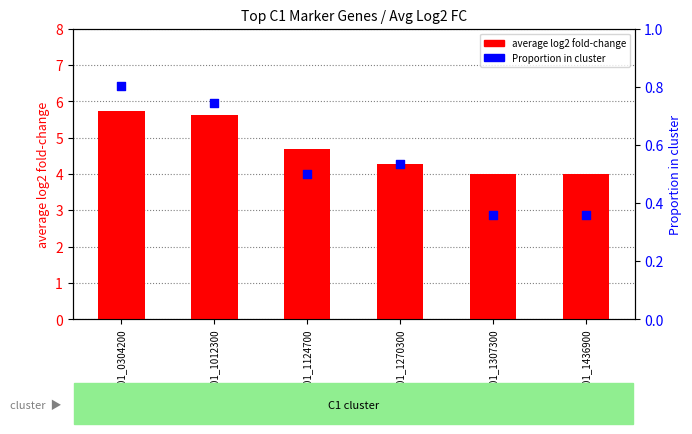

At how many categories does at least one series exceed 3?

6